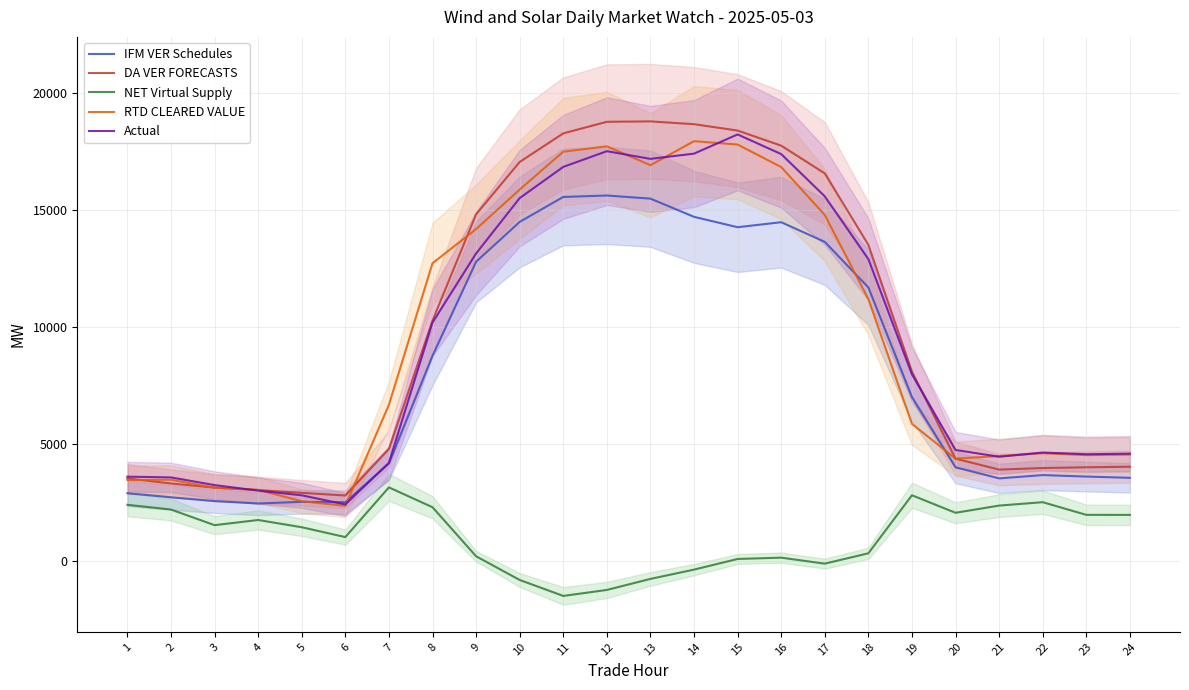

Which series has the largest total across all categories?

DA VER FORECASTS